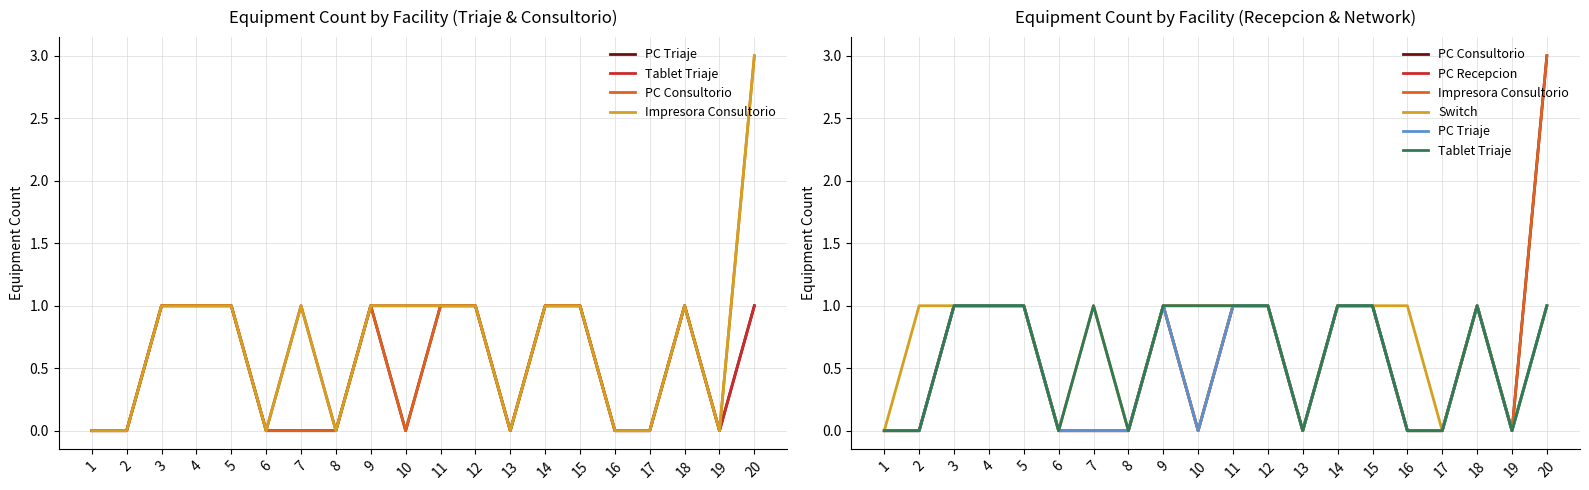

True or false: PC Triaje has a value of 0 at 17.

True